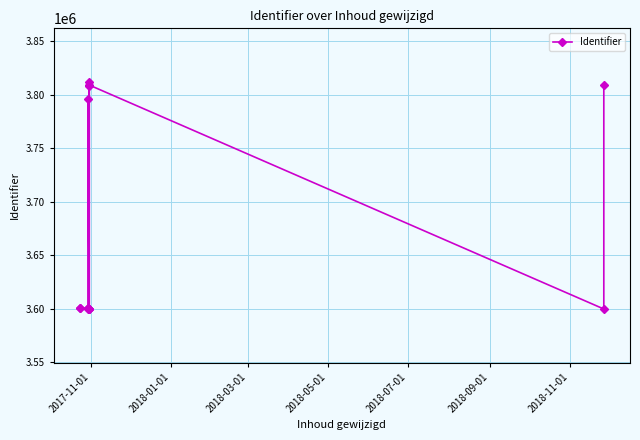

How many lines are shown in the chart?

1